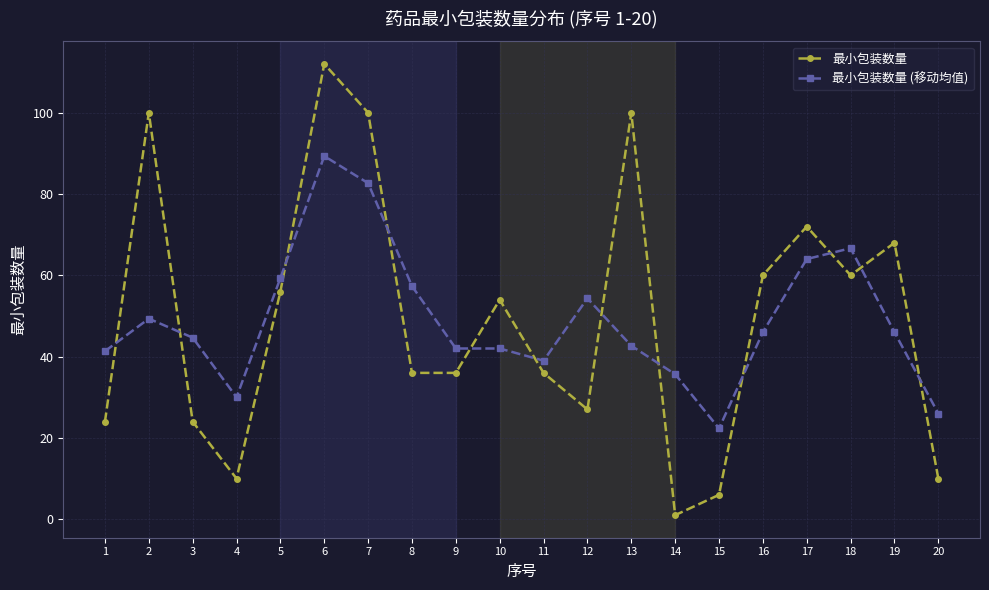

How many times do 最小包装数量 and 最小包装数量 (移动均值) cross each other?

12